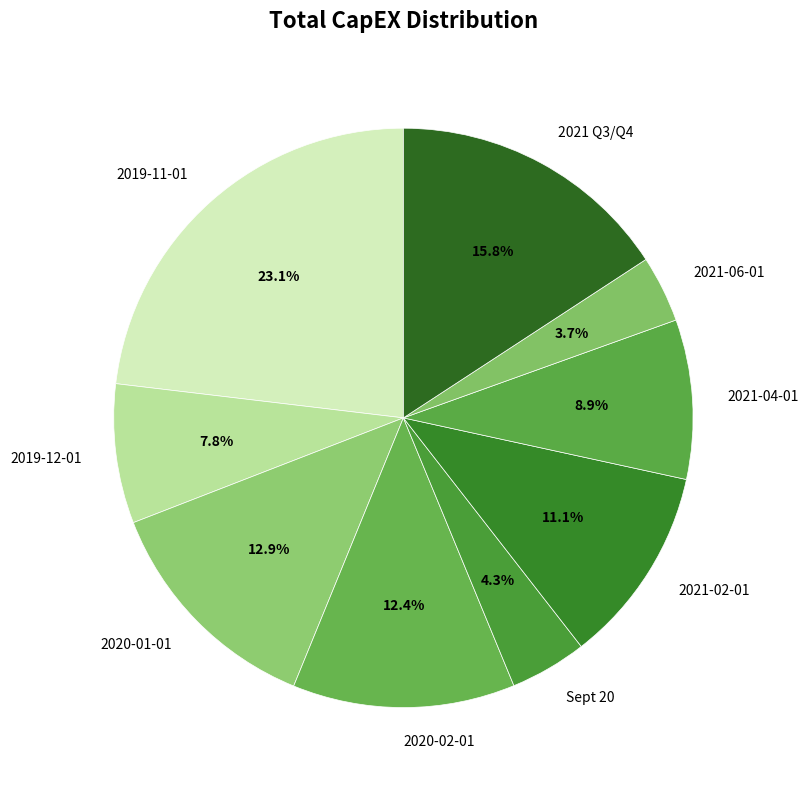

Is it true that 2019-12-01 is 8% of the pie?

True